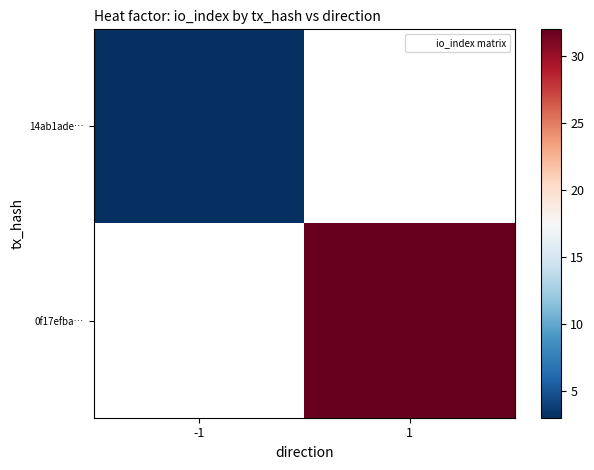

True or false: 0f17efba… has a value of 32.0 at 1.

True